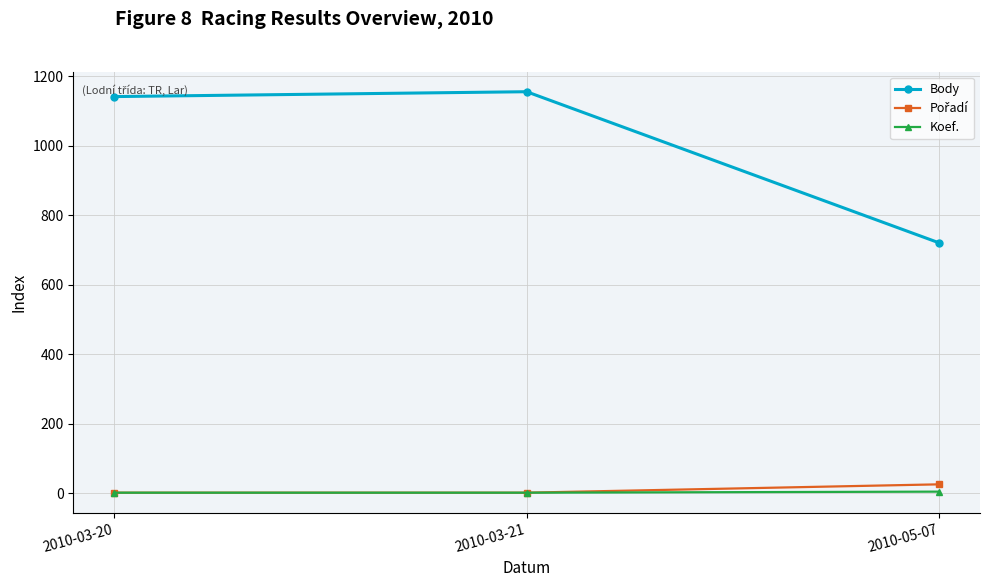

What is the spread (max minus min) of values at 2010-03-20?

1141